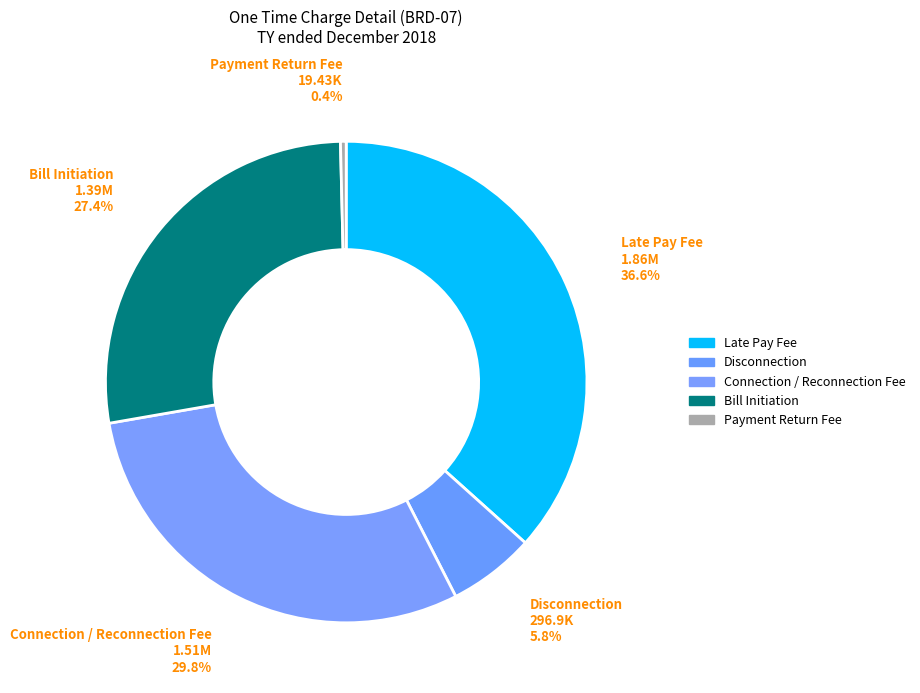

What percentage do Disconnection and Payment Return Fee together represent?

6.2%